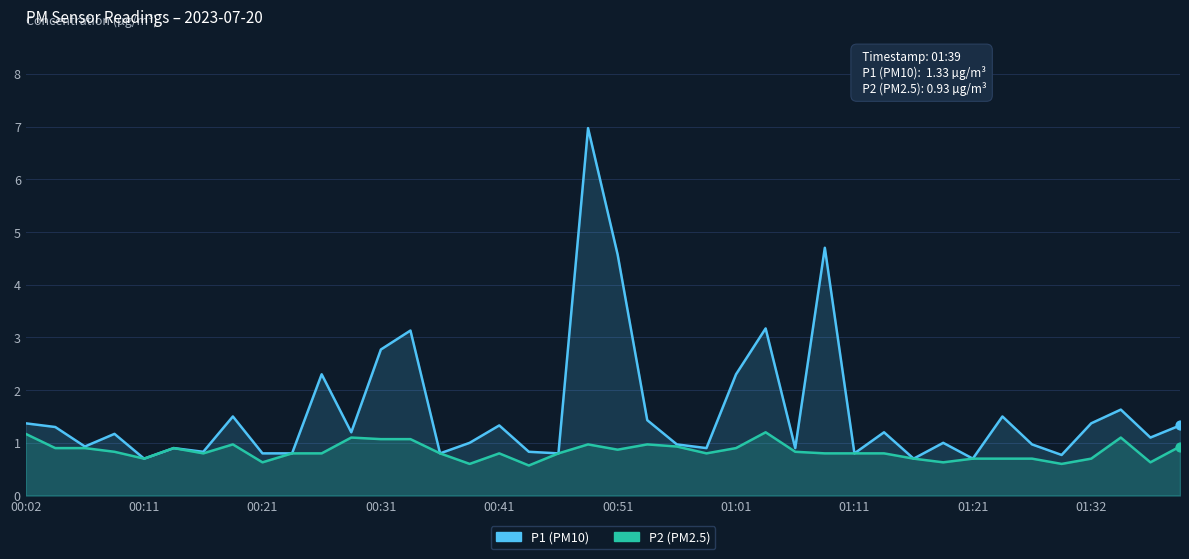

Which series has the largest total across all categories?

P1